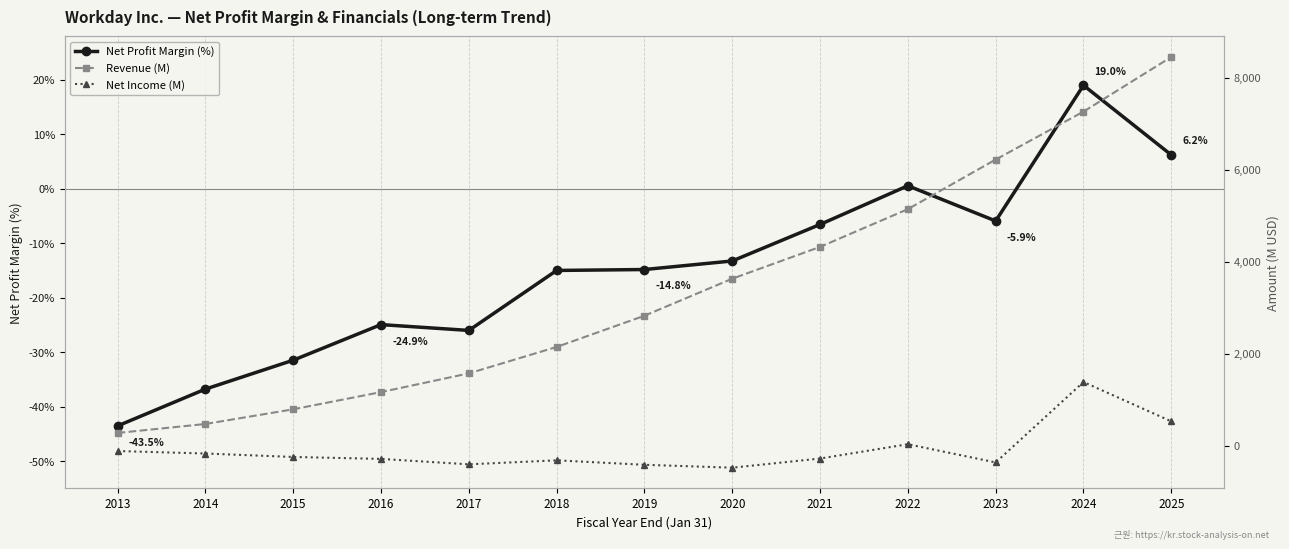

What is the total value across all series at 2024?

8659.0